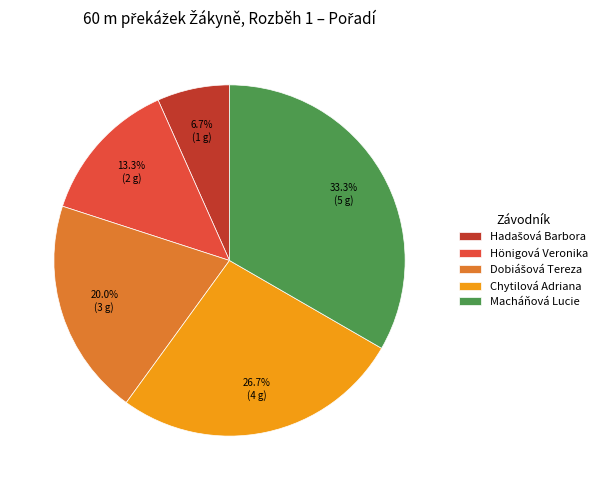

What is the largest slice in the pie chart?

Macháňová Lucie